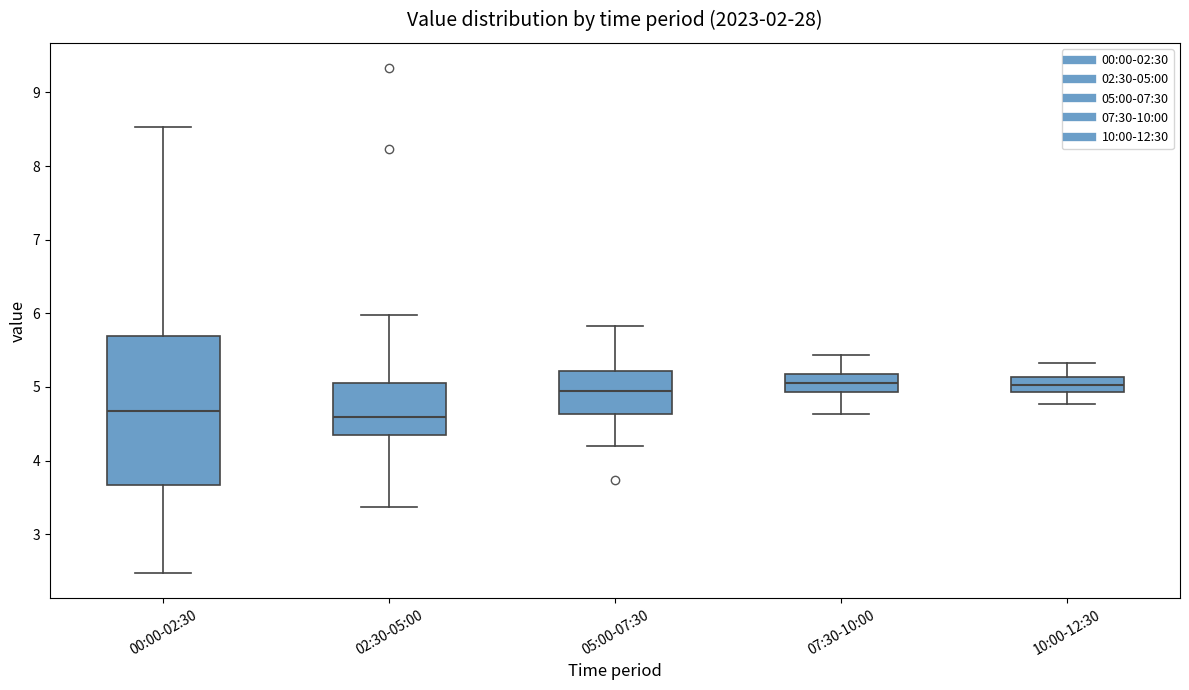

Where is the upper edge of the box for 10:00-12:30 on the y-axis? The values are not printed on the chart, so give them approximately, as read against the axis.

5.1